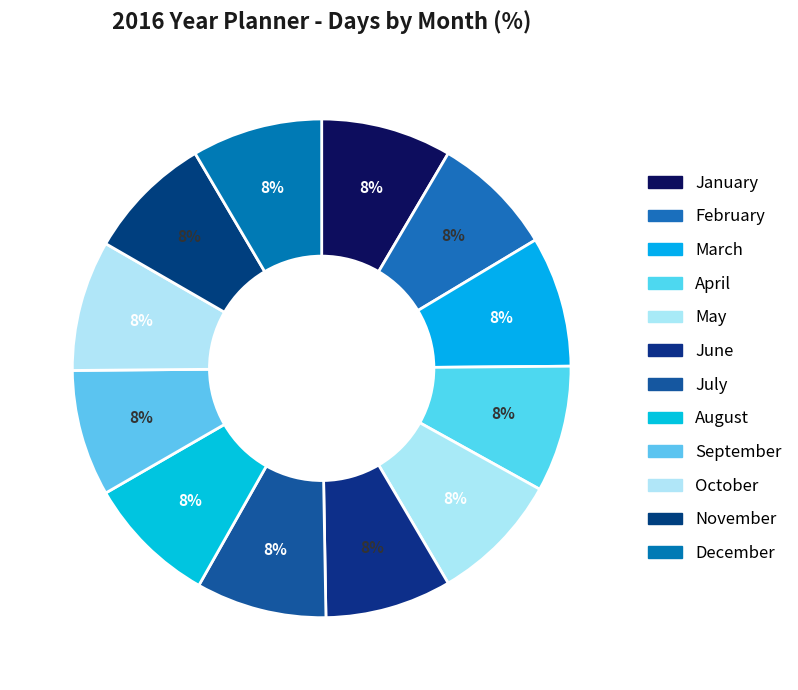

Is it true that January is 8% of the pie?

True